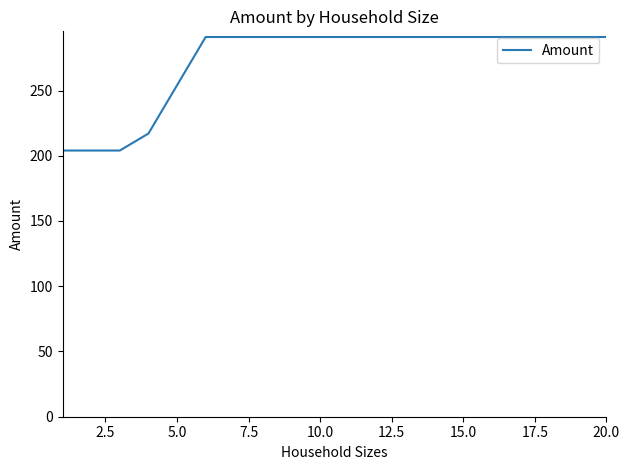

What is the difference between the maximum and minimum values?

87